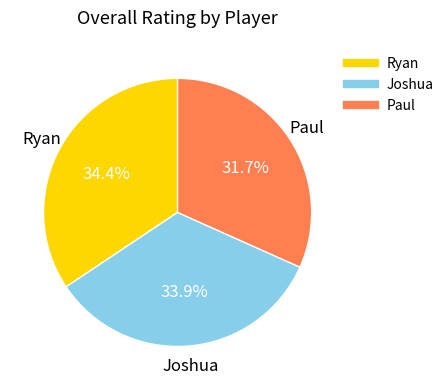

Which slice is the smallest?

Paul